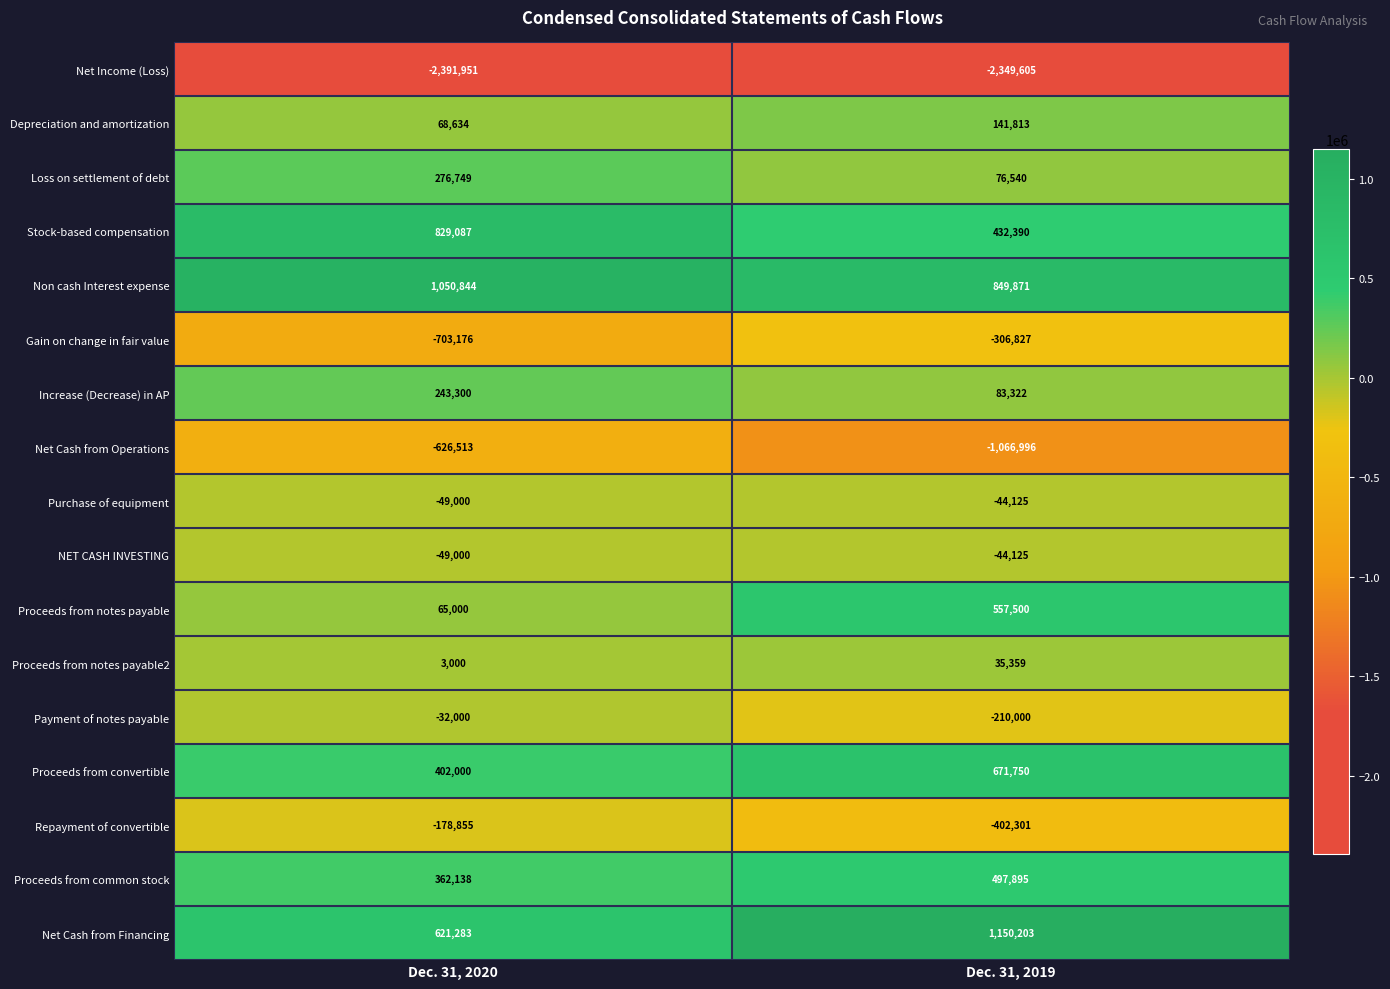

What is the greatest value displayed?

1150203